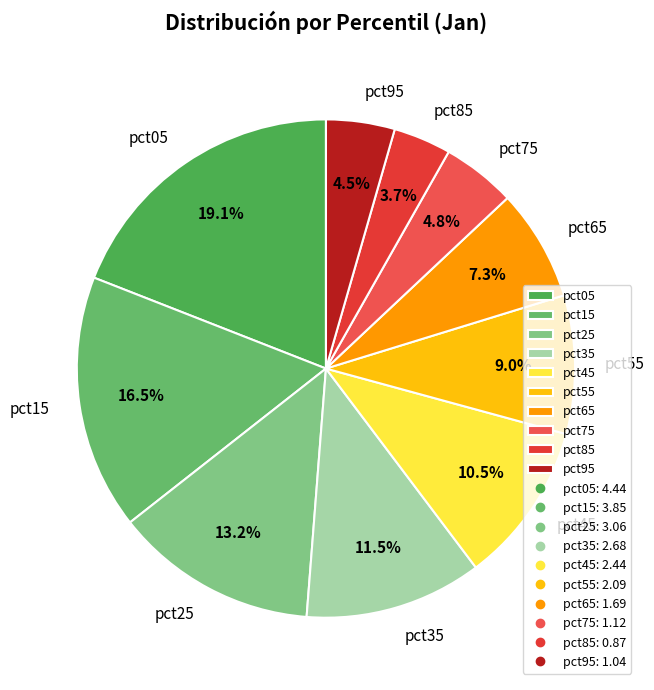

Which slice is the largest?

pct05